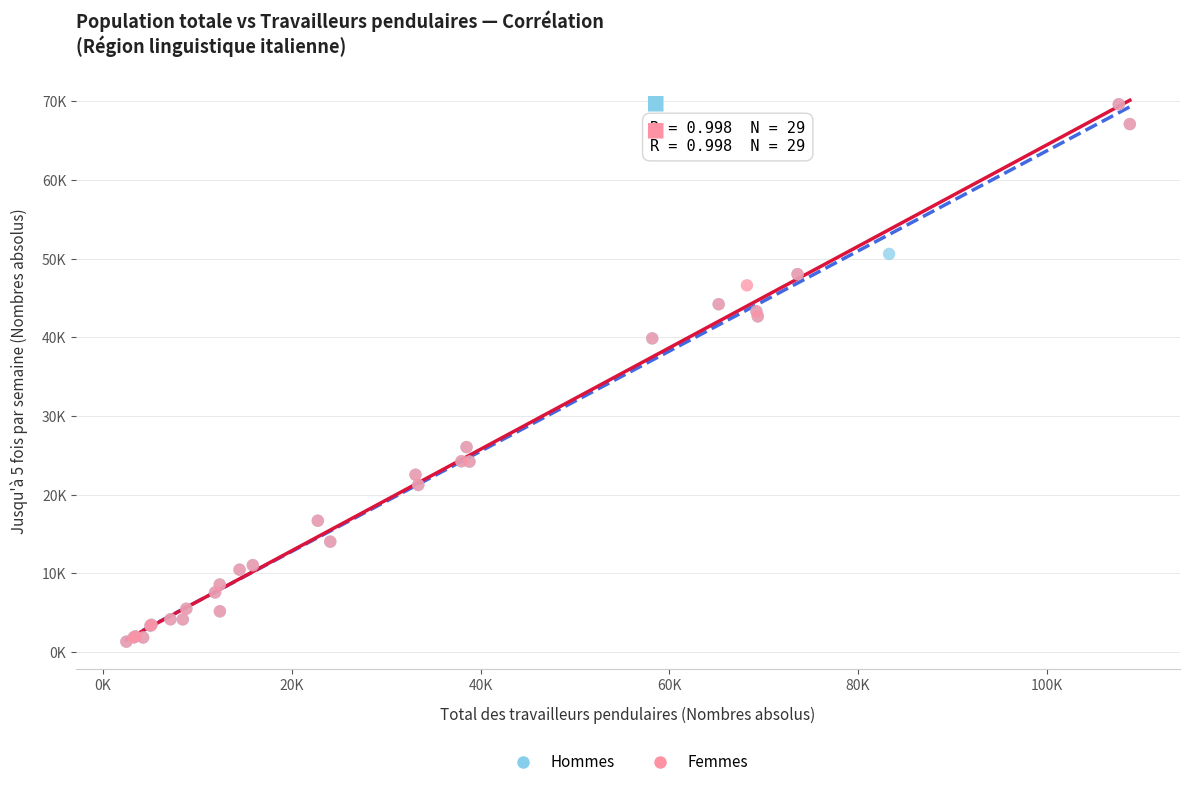

What are all the series names shown in the legend?

Hommes, Femmes